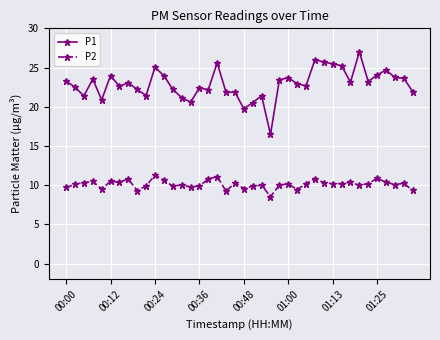

True or false: P2 and P1 intersect in this chart.

False